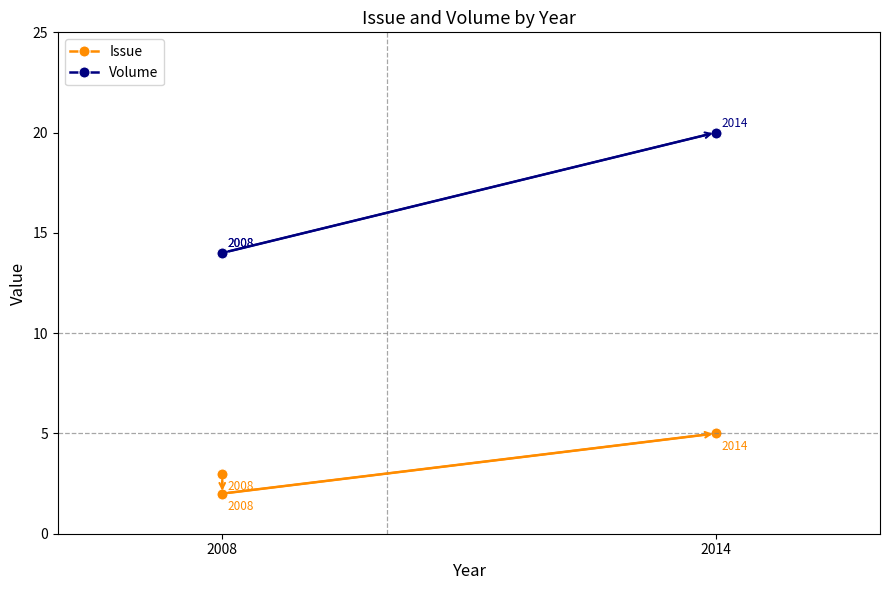

What is the difference between the highest and lowest values at 2014?

15